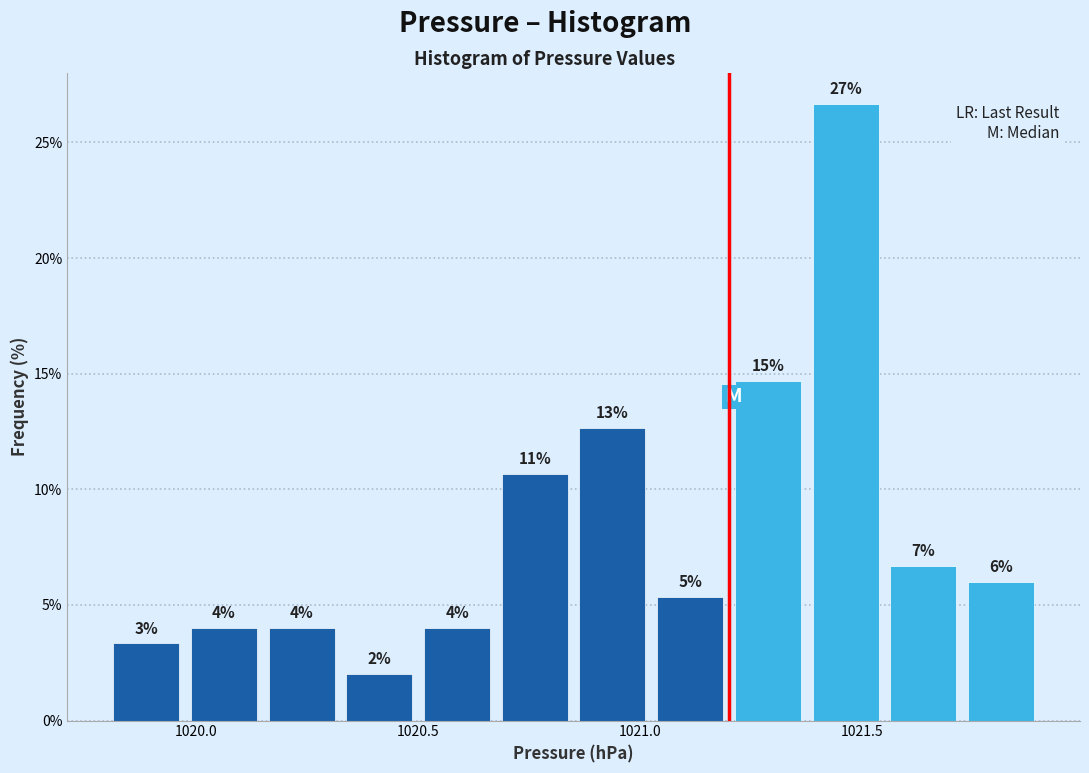

Read against the x-axis, roughly where is the centre of the tallest bar?

1021.45